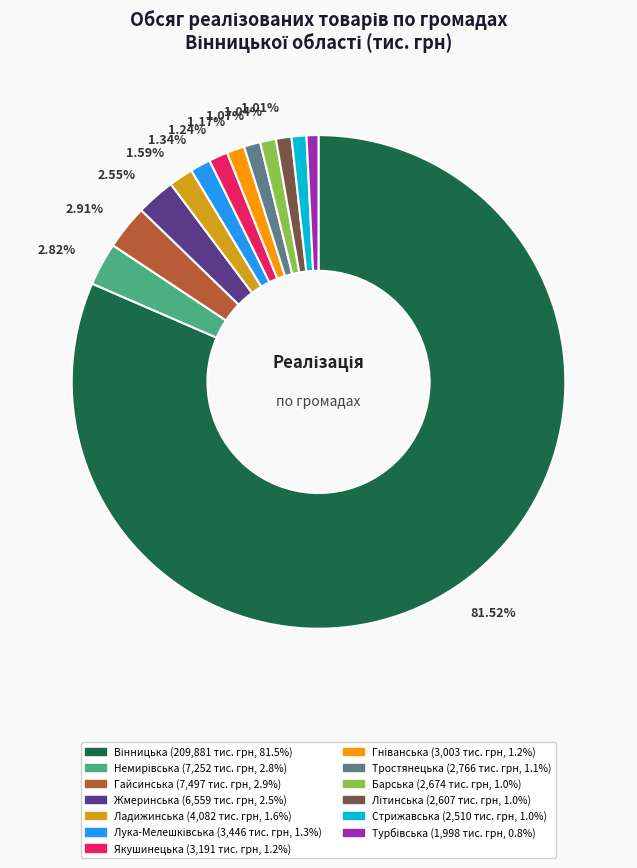

How many segments does this pie chart have?

13